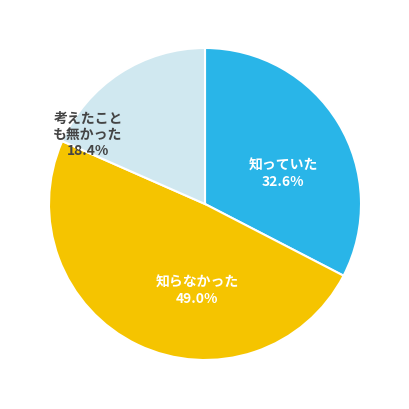

Is there a majority slice in this chart?

No